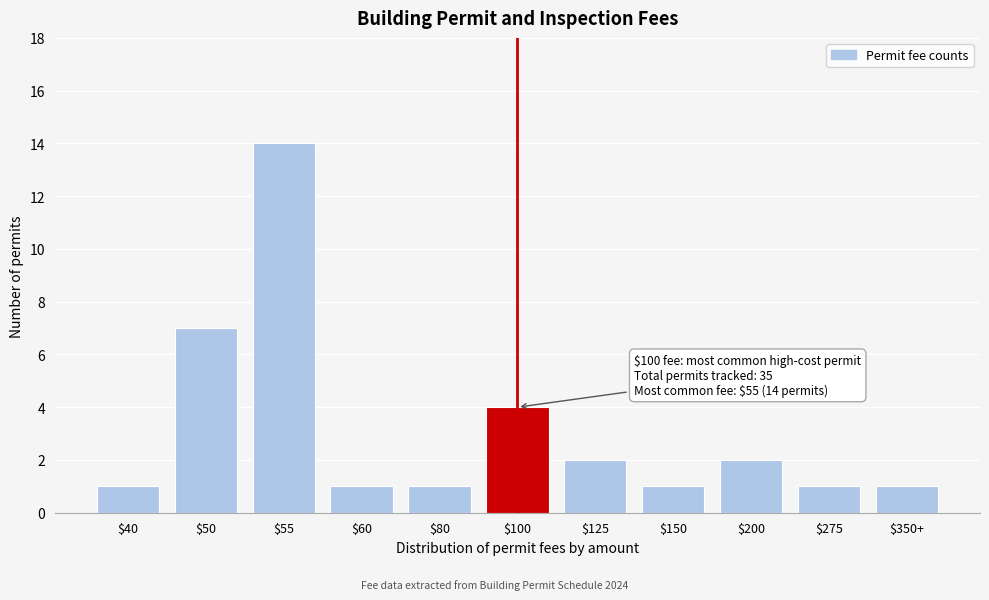

Reading left to right, transcribe all the data shown in this chart.

1	7	14	1	1	4	2	1	2	1	1